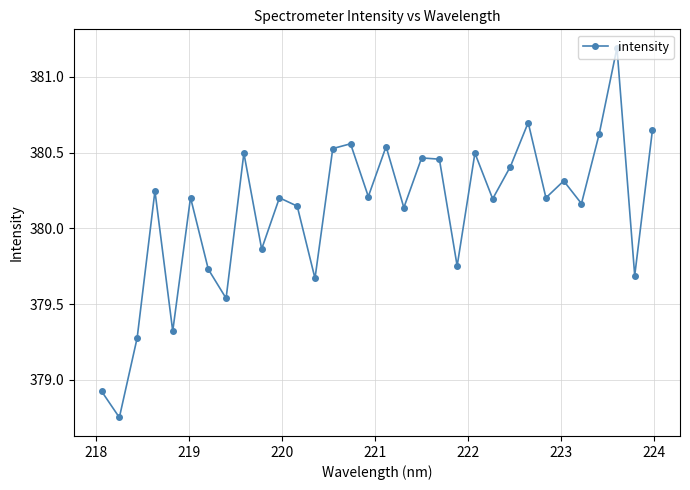

How many data points does each series have?

32